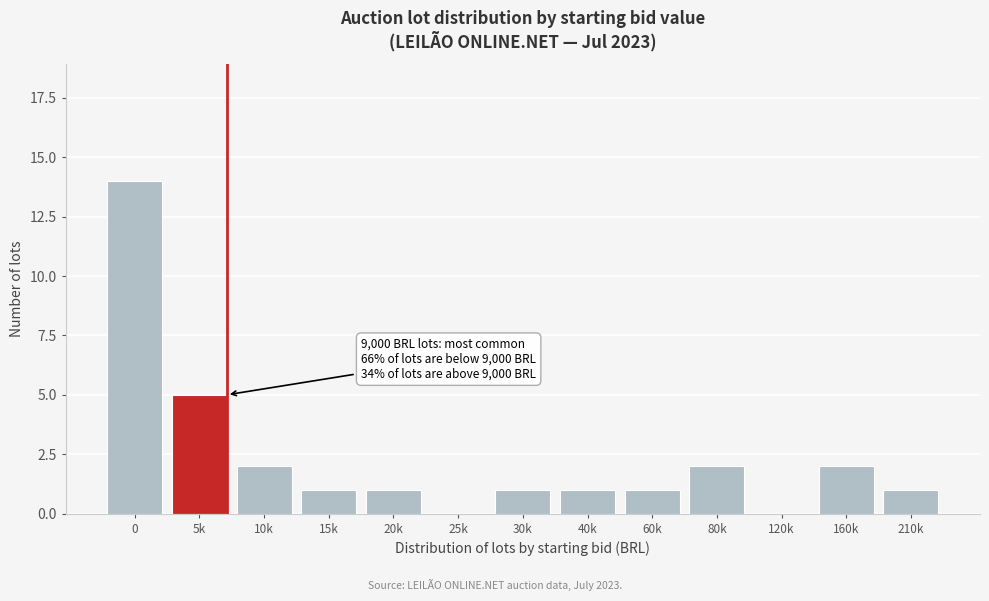

Reading left to right, transcribe all the data shown in this chart.

0=14	5k=5	10k=2	15k=1	20k=1	25k=0	30k=1	40k=1	60k=1	80k=2	120k=0	160k=2	210k=1